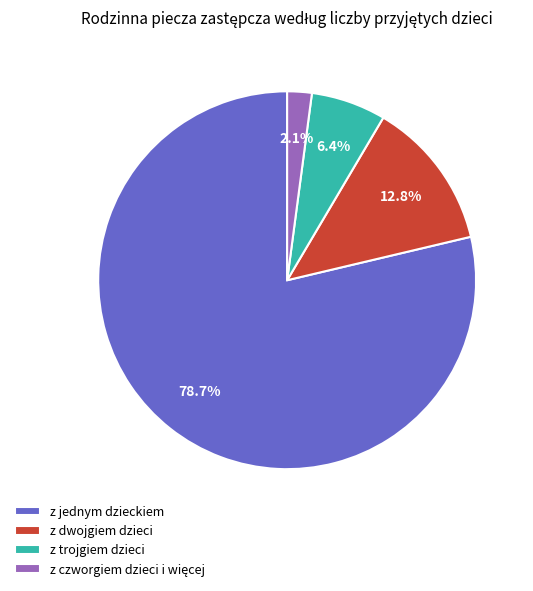

To the nearest percent, what is the difference between the largest and smallest slice percentages?

77%